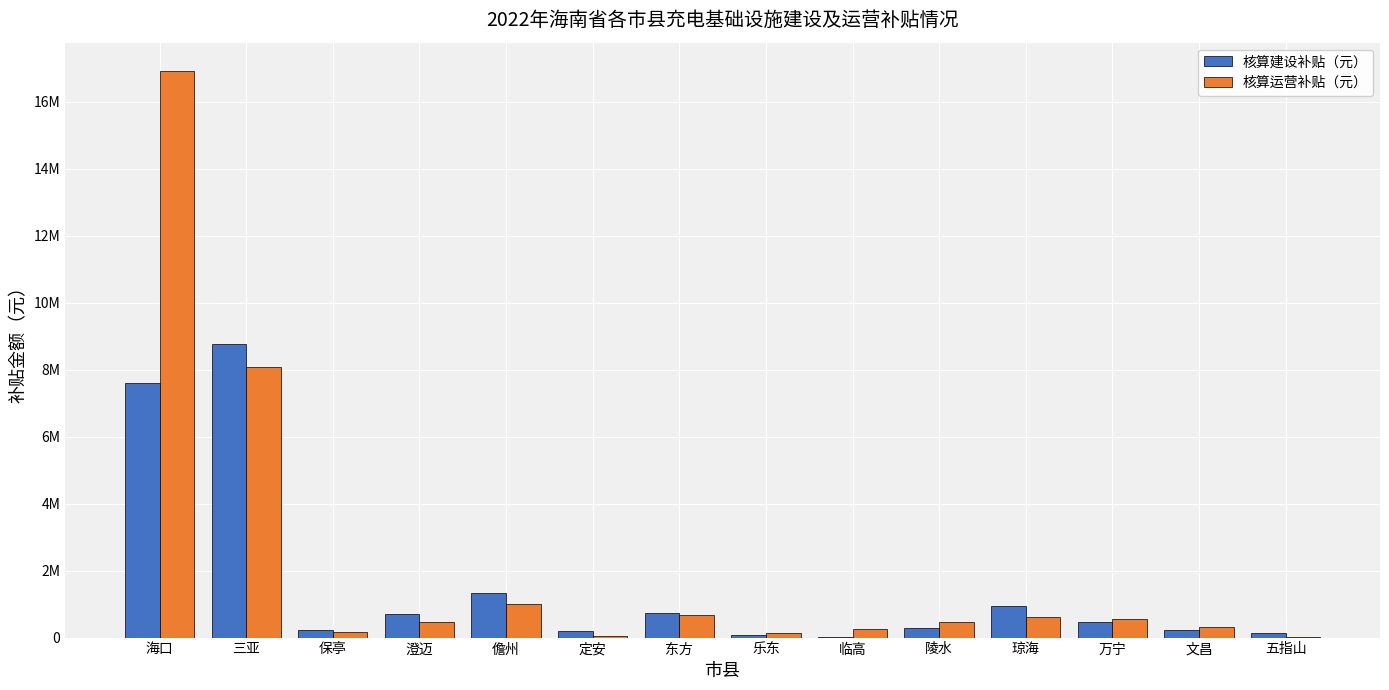

Reading left to right, transcribe all the data shown in this chart.

核算建设补贴（元）: 7611983	8765721	213215	716451	1338774	198295	736569	85806	21456	290603	928353	471925	220200	136416
核算运营补贴（元）: 16919485	8094995	152231	478480	1003462	33855	668956	148972	247978	471623	601031	546244	307354	15618